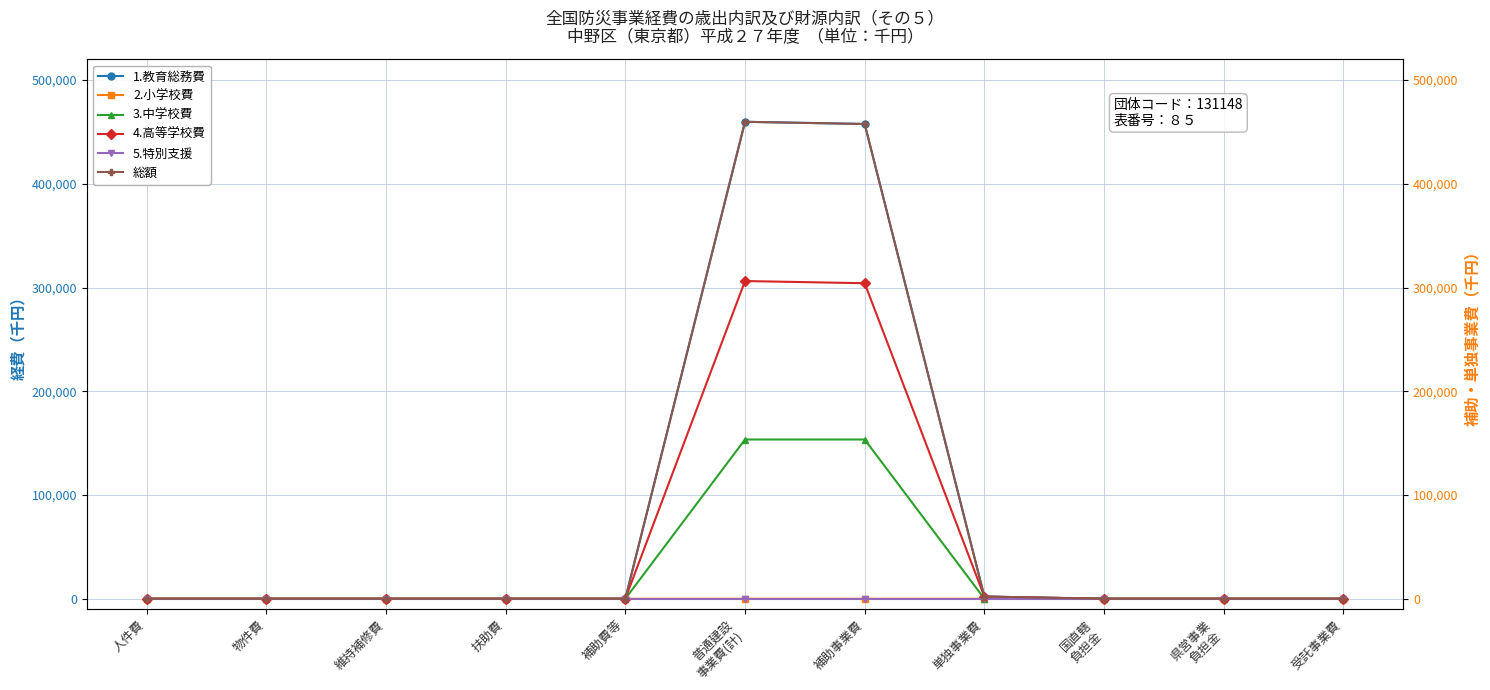

What is the difference between the maximum and minimum values in the 1.教育総務費 series?

459721